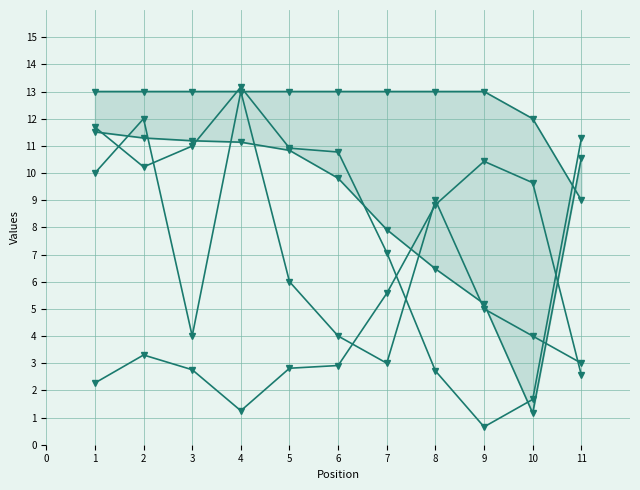

Where is the first local minimum for Best Lap?

3